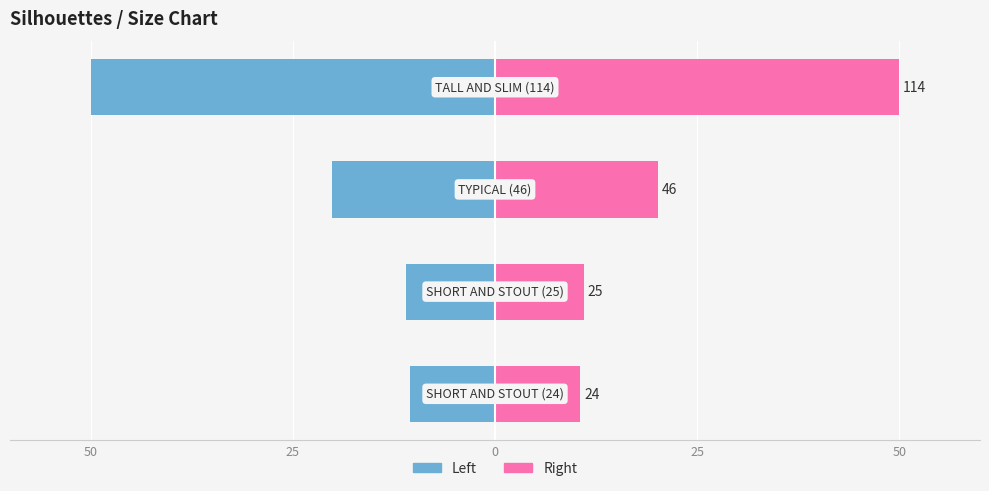

What is the difference between the maximum and minimum values in the Size (left) series?

39.5